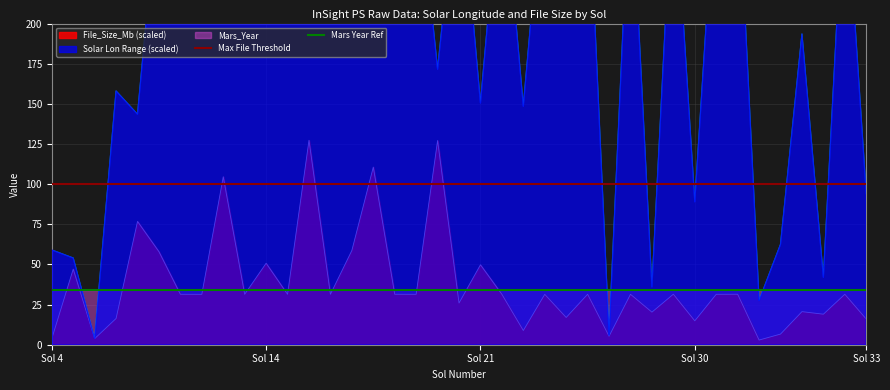

Which label corresponds to the smallest value in the chart?

Sol 4